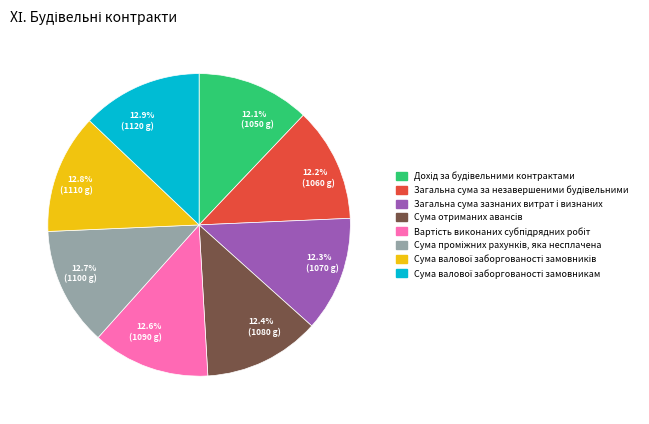

To the nearest percent, what is the average slice percentage?

12%